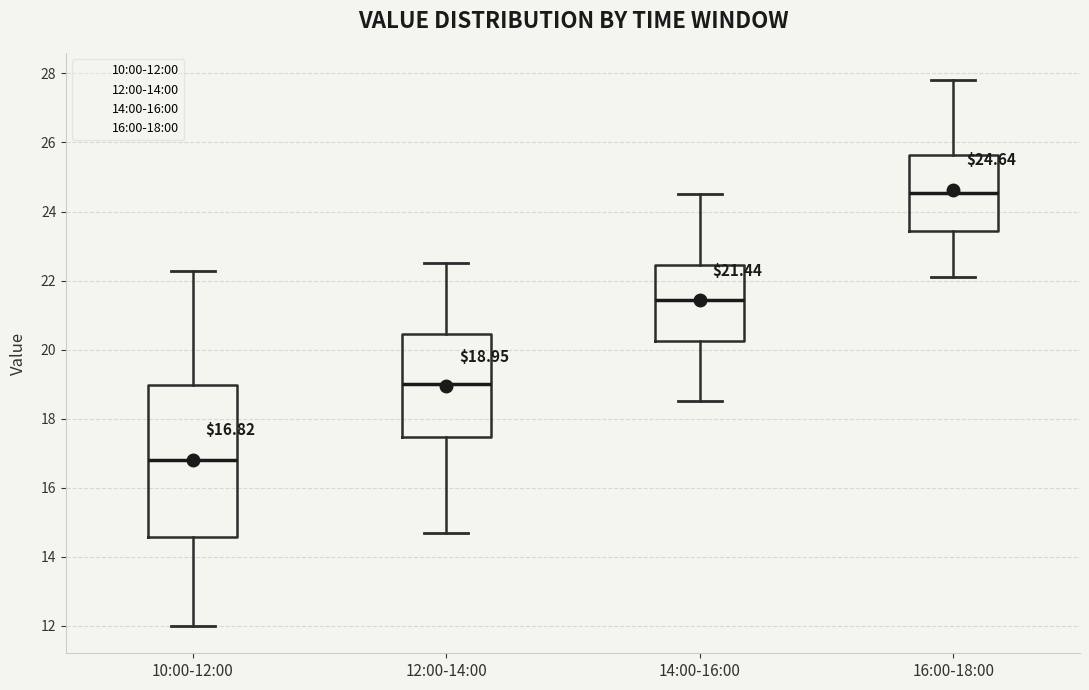

Which box is the tallest, from its lower edge to its upper edge?

10:00-12:00